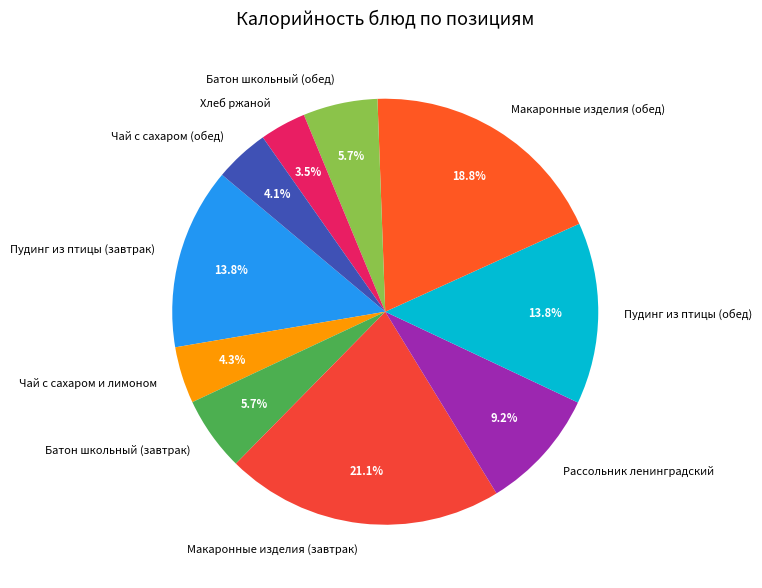

What is the ratio of the value at Макаронные изделия (завтрак) to the value at Хлеб ржаной?

6.0